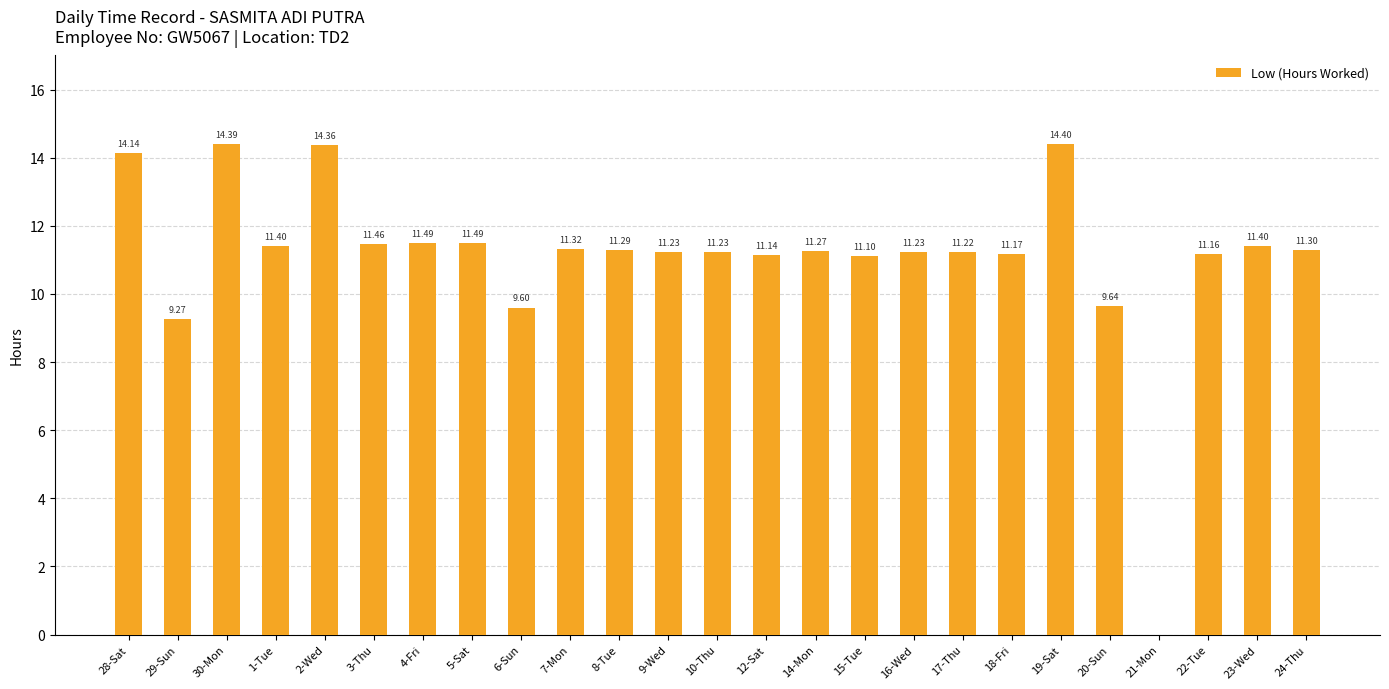

What is the change in value from 2-Wed to 22-Tue?

-3.2